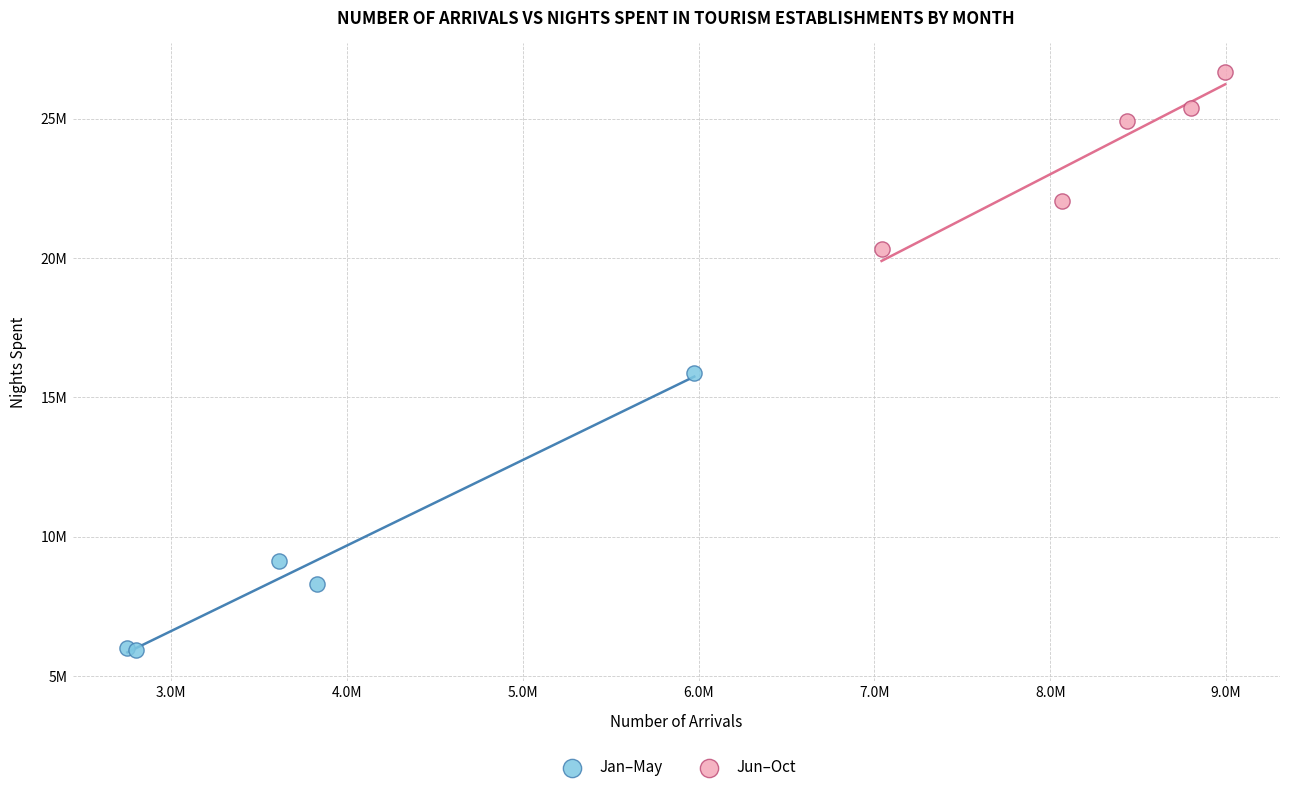

What are all the series names shown in the legend?

Jan–May, Jun–Oct